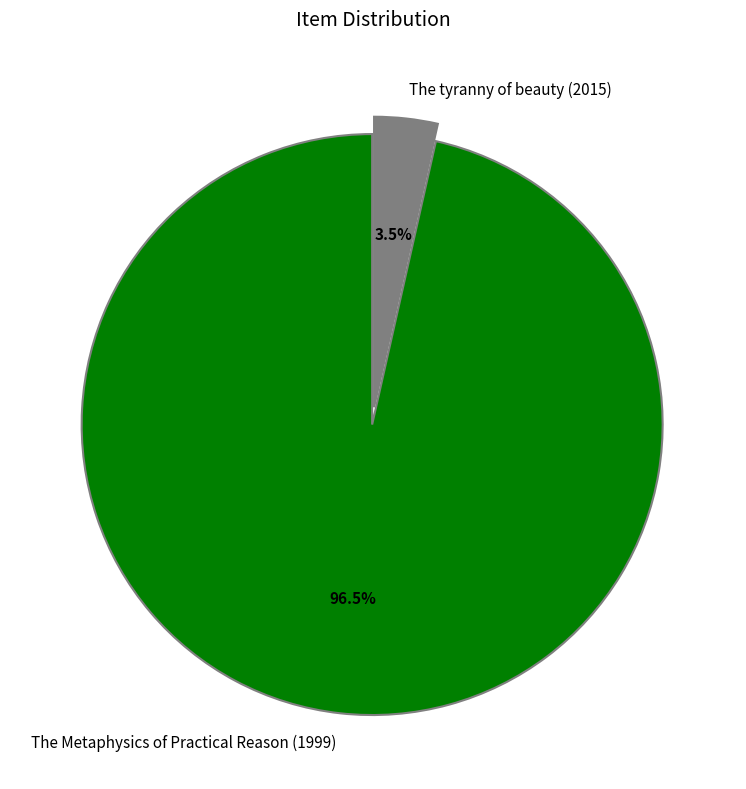

Is there a majority slice in this chart?

Yes